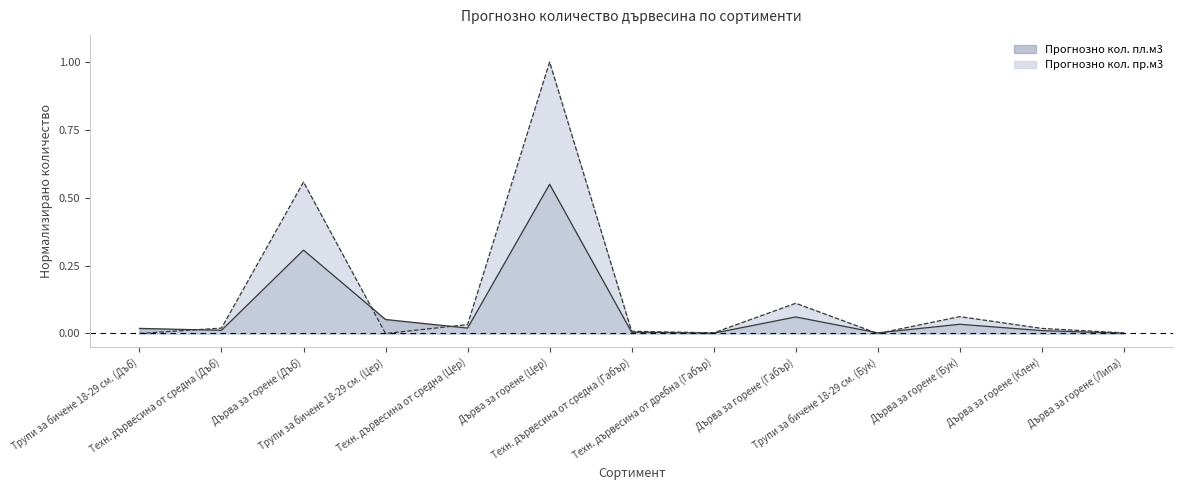

How many interior local peaks does the Прогнозно кол. пр.м3 series have?

4